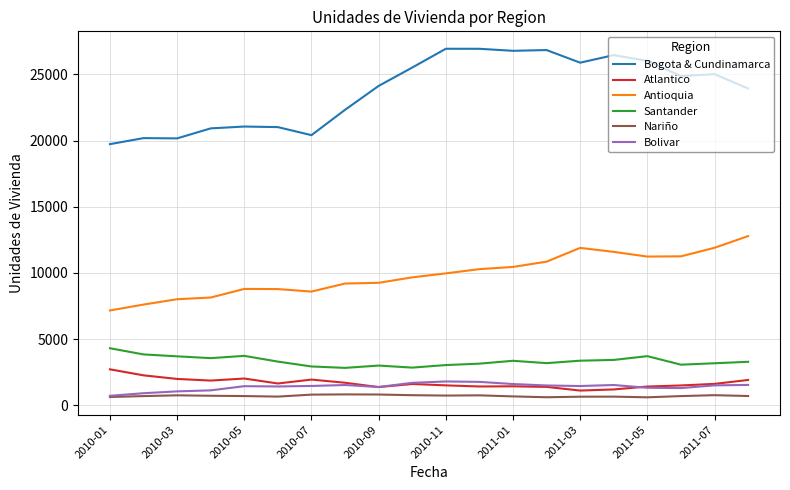

Rank the series by their maximum value, from lowest to highest.

Nariño, Bolivar, Atlantico, Santander, Antioquia, Bogota & Cundinamarca